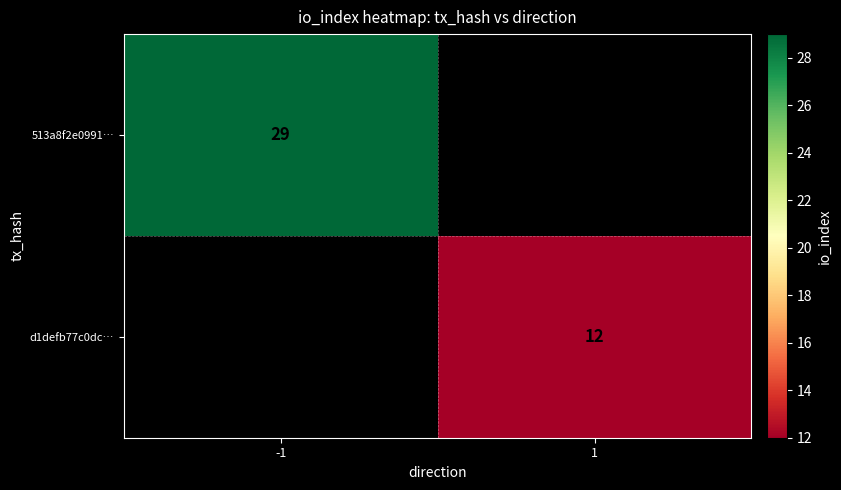

True or false: d1defb77c0dc… has a value of 12 at 1.

True